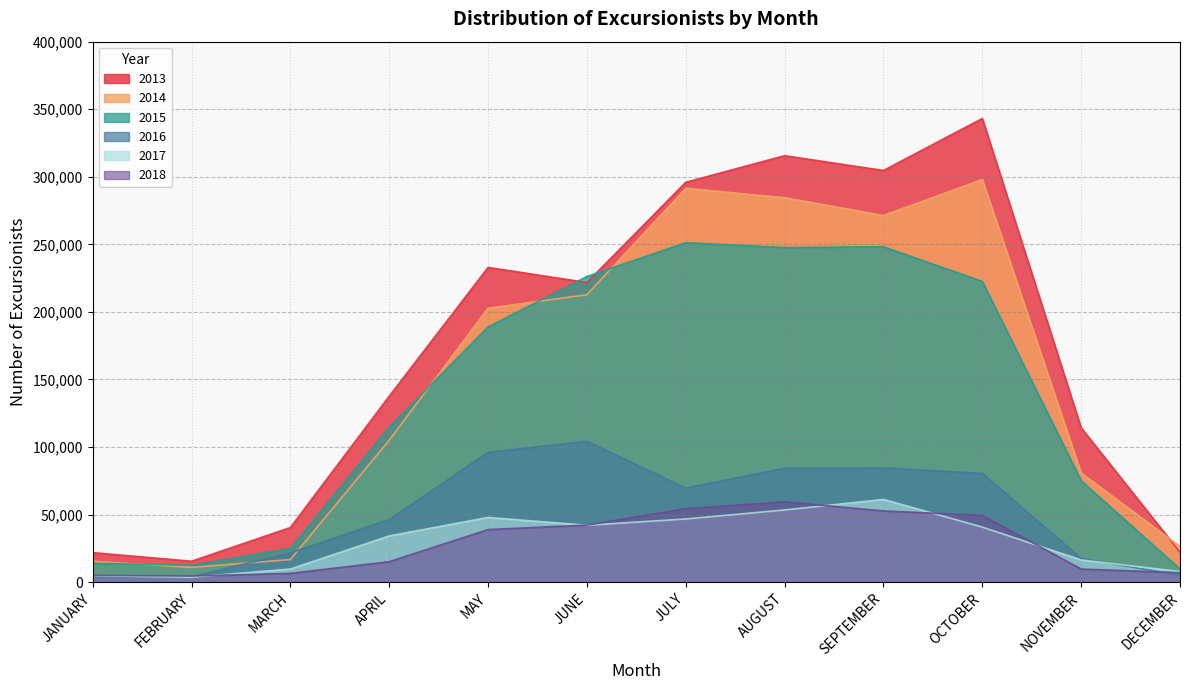

Reading right to left, what are all the values shown in this chart?

2013: 22124	114250	343172	304676	315626	295937	221783	232944	137605	40405	15488	21853
2014: 26368	80806	298008	271349	284514	291479	212714	202729	104964	16701	10917	15453
2015: 9733	75058	222569	248214	247621	251248	226200	188855	114747	24962	12514	13974
2016: 5074	17524	80478	84518	84306	69574	104350	96034	46367	21660	3965	4041
2017: 7838	16432	40720	61211	53414	46752	42100	47873	34193	9695	3624	4726
2018: 6979	9676	49386	52702	59442	54386	42223	38906	15136	6480	4541	5021